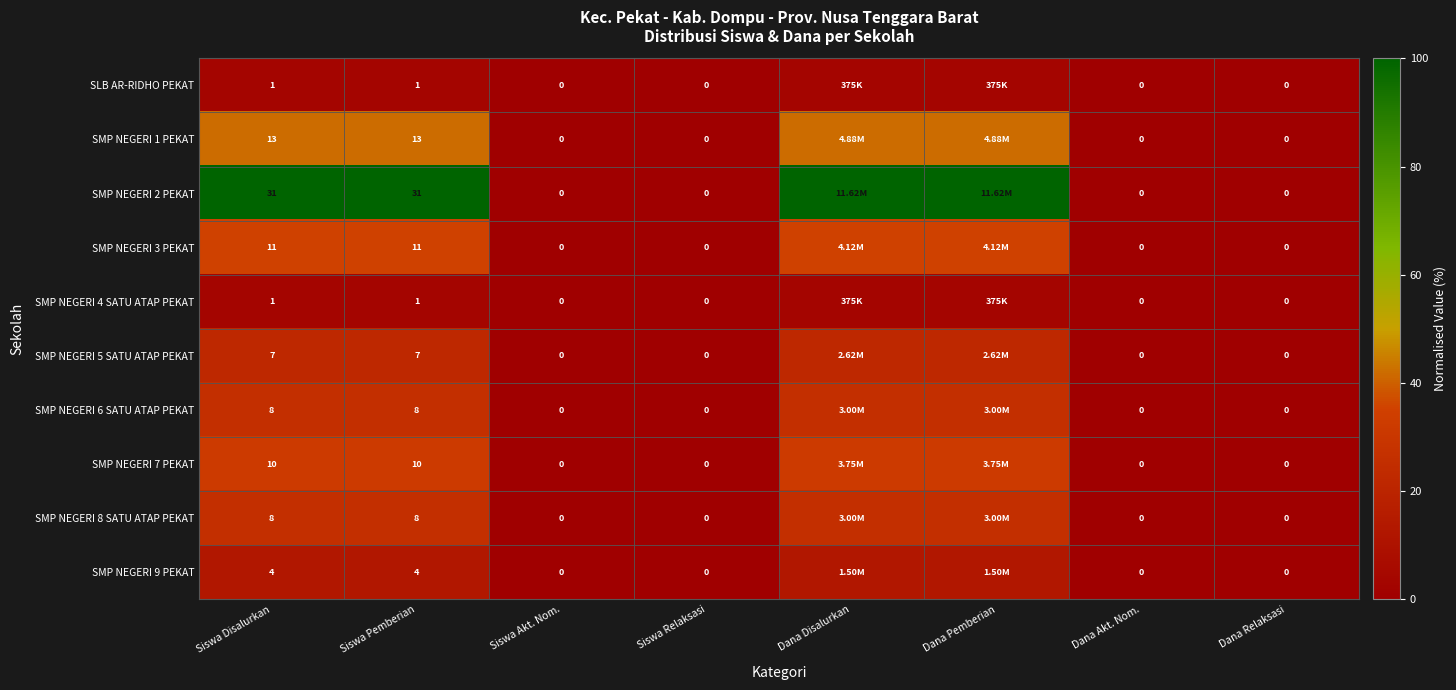

Between Siswa Relaksasi and Siswa Disalurkan, which is larger?

Siswa Disalurkan